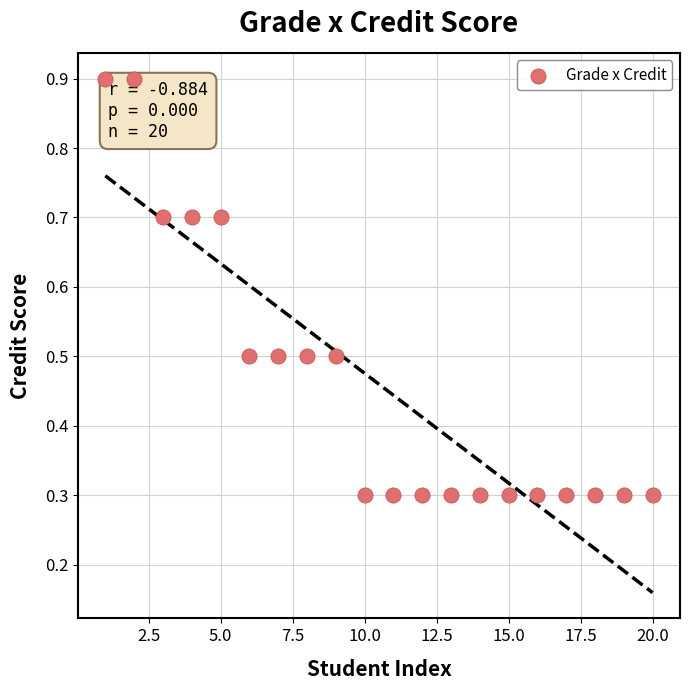

What is the range of Y values (max minus min)?

0.6